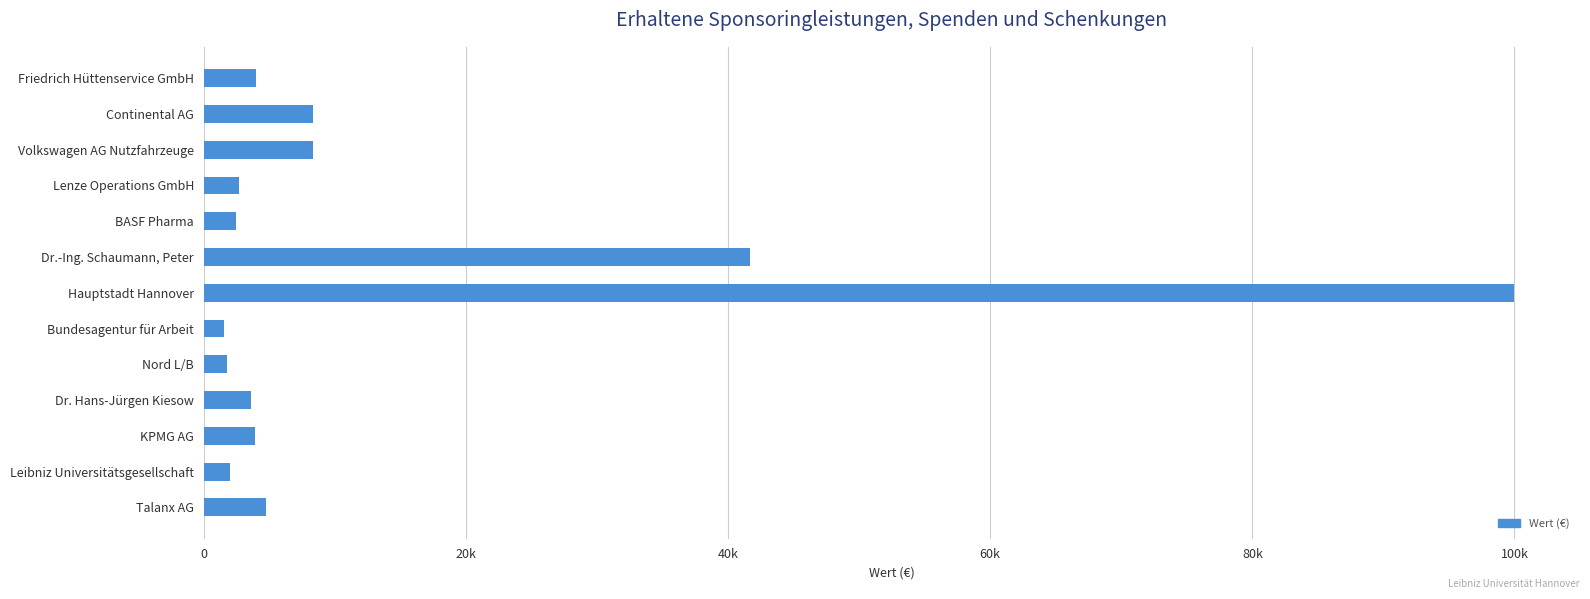

Where is the data nearest to the value 50773?

Dr.-Ing. Schaumann, Peter